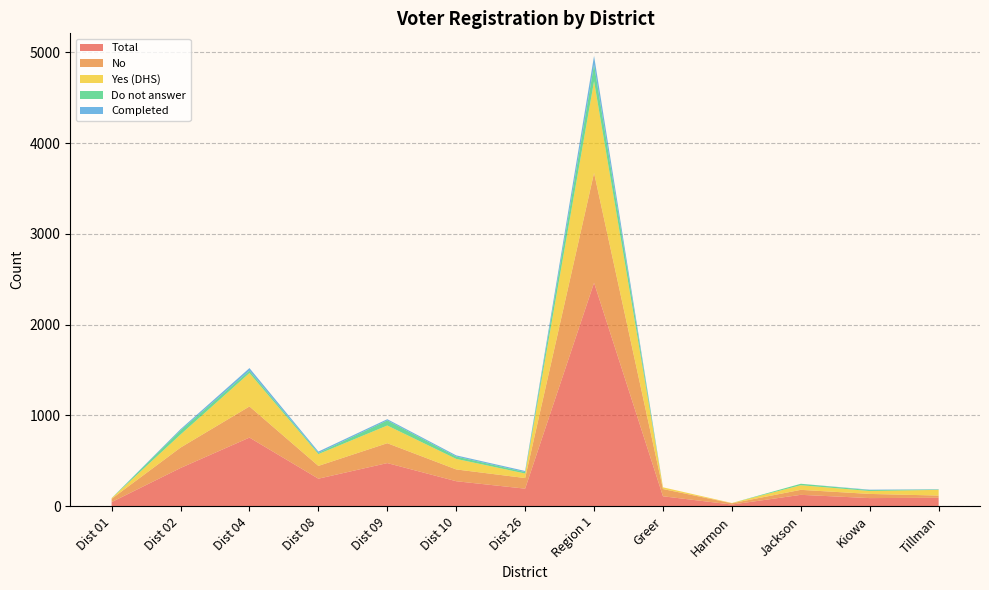

Reading left to right, what are all the values shown in this chart?

Total: 44	420	755	302	474	274	192	2461	108	17	124	88	92
No: 36	225	343	141	219	130	117	1211	80	14	55	46	24
Yes (DHS): 7	144	368	130	195	116	50	1010	19	3	51	32	63
Do not answer: 1	46	26	12	56	26	16	183	0	0	16	10	4
Completed: 0	13	29	16	14	13	12	97	0	0	0	5	3